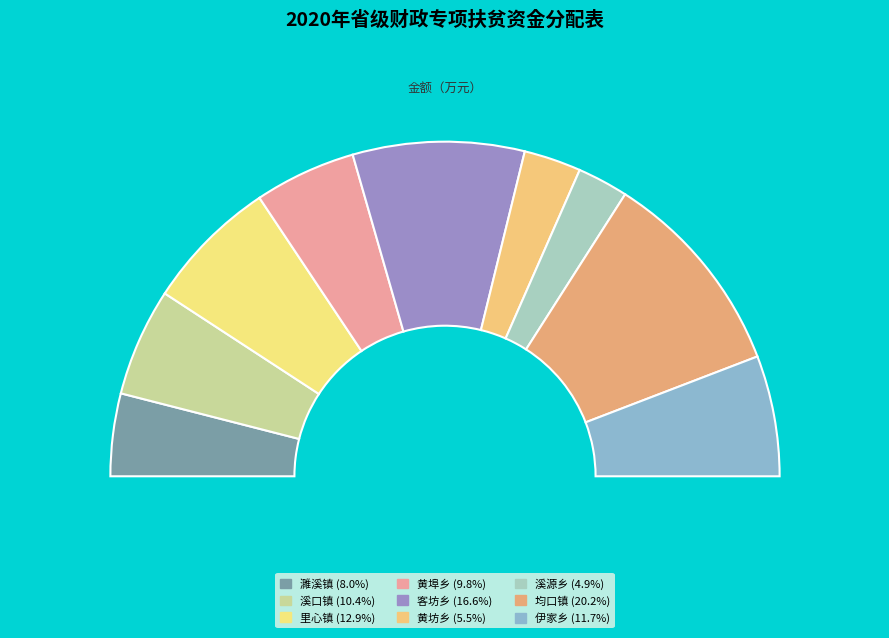

What is the change in value from 溪口镇 to 溪源乡?

-9